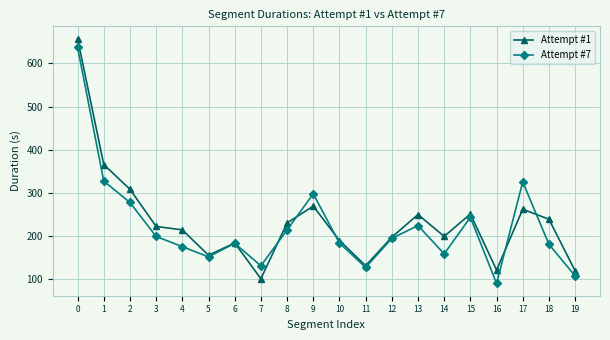

True or false: Attempt #7 has more than 2 points higher than both neighbors.

True